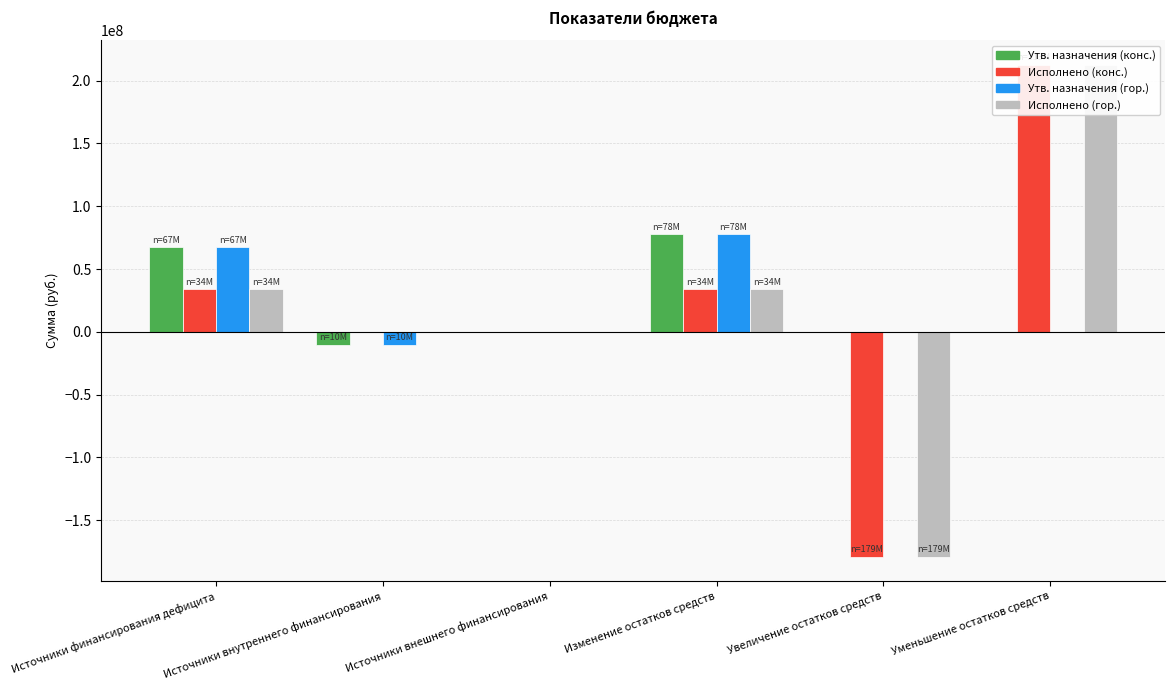

True or false: Исполнено (гор. поселения) has a value of 0.0 at Источники внешнего финансирования.

True